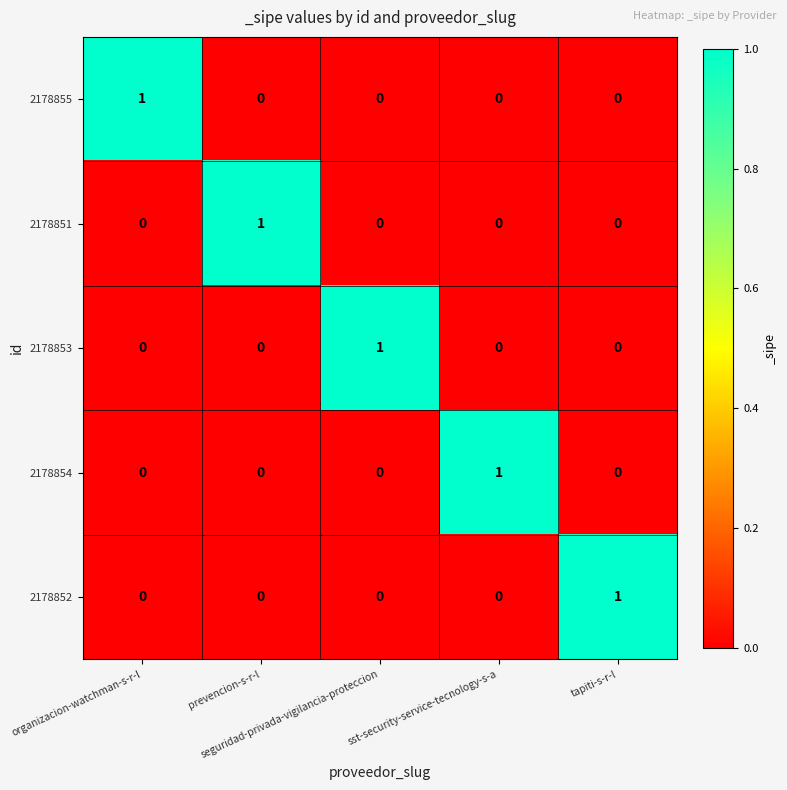

How many 2178852 values are between 0 and 1?

5